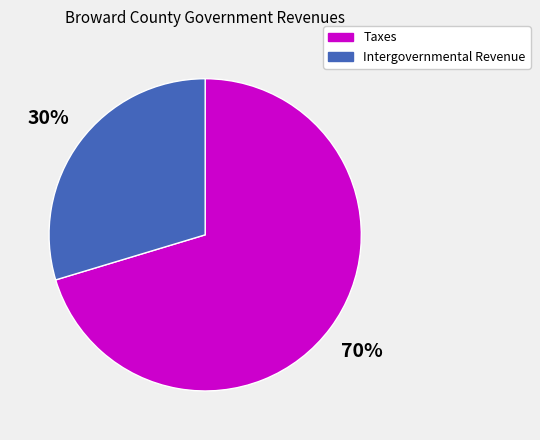

Is there any slice that represents more than half of the pie?

Yes